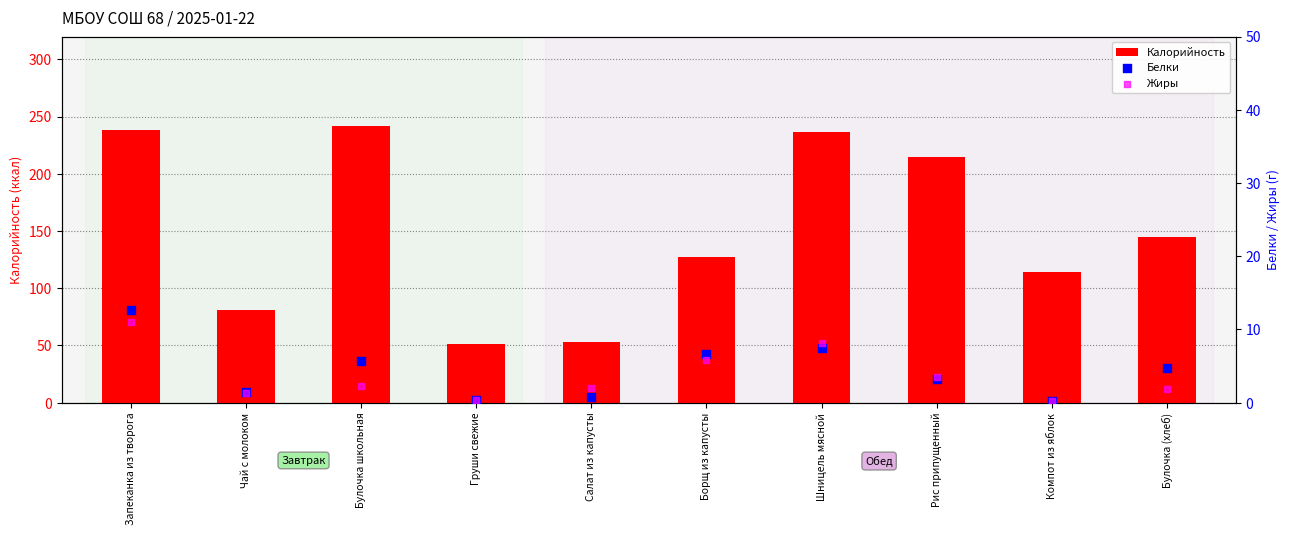

Which series has the largest Y range (max minus min)?

Калорийность